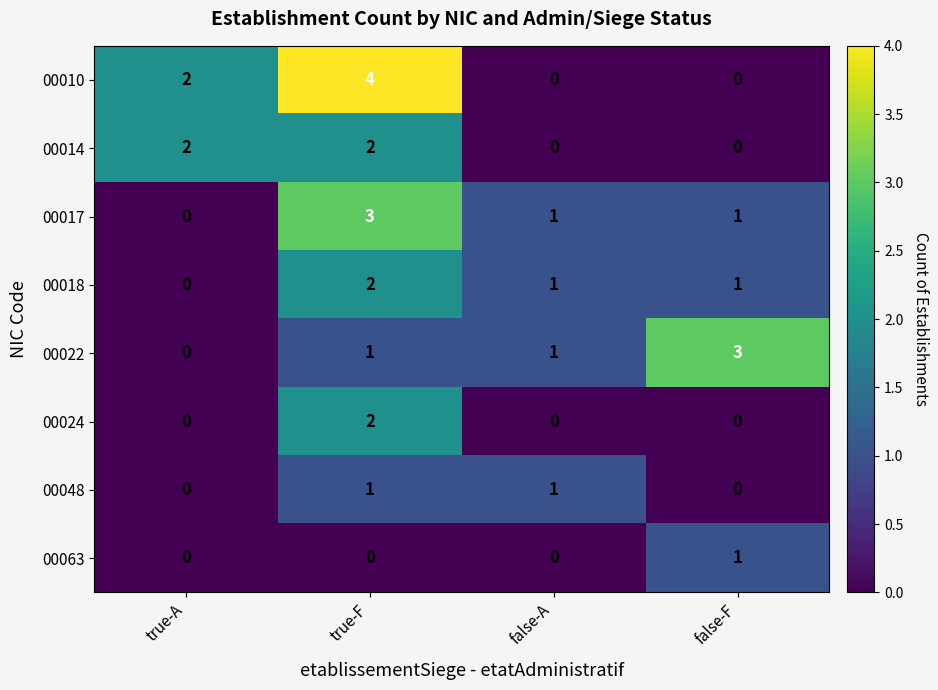

How many 00014 values are between 0 and 2?

4